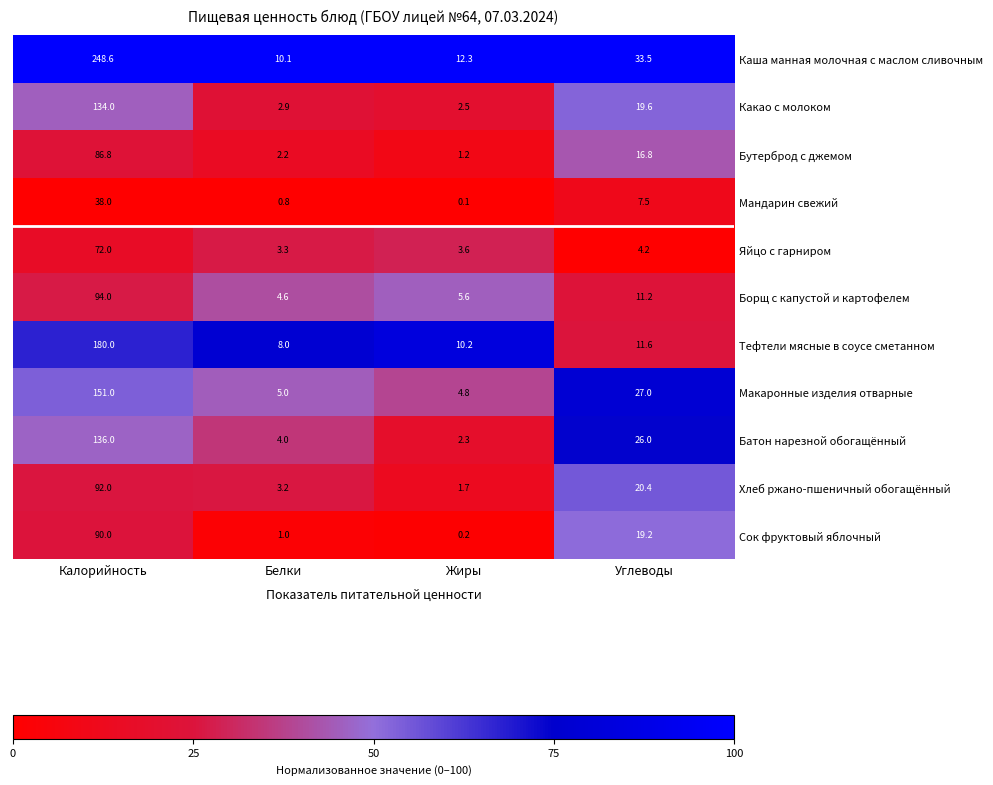

At how many categories does at least one series exceed 28?

2